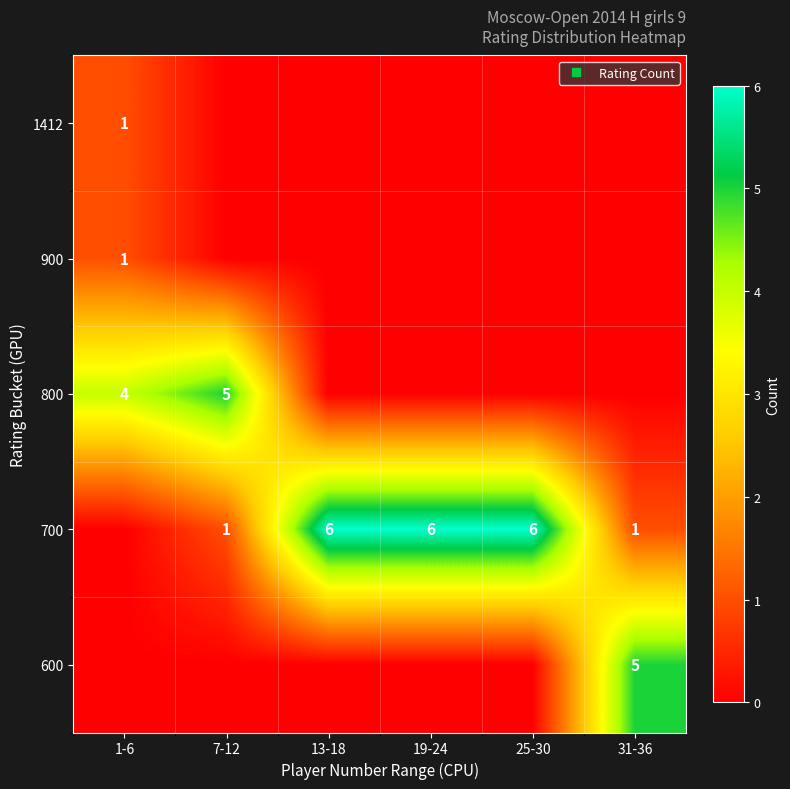

Which category has the highest value across all series?

13-18